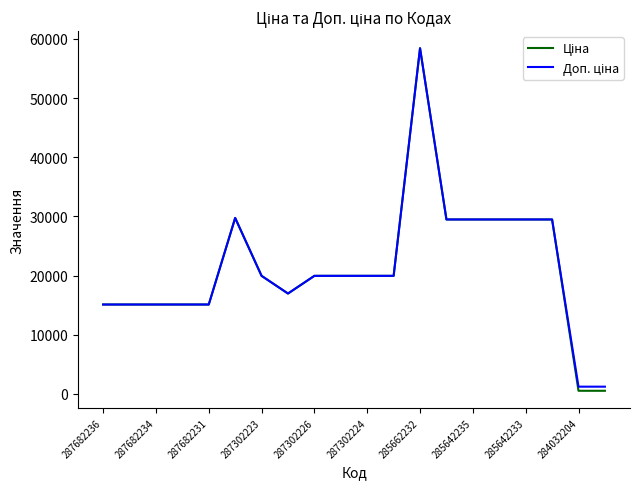

How many lines are shown in the chart?

2